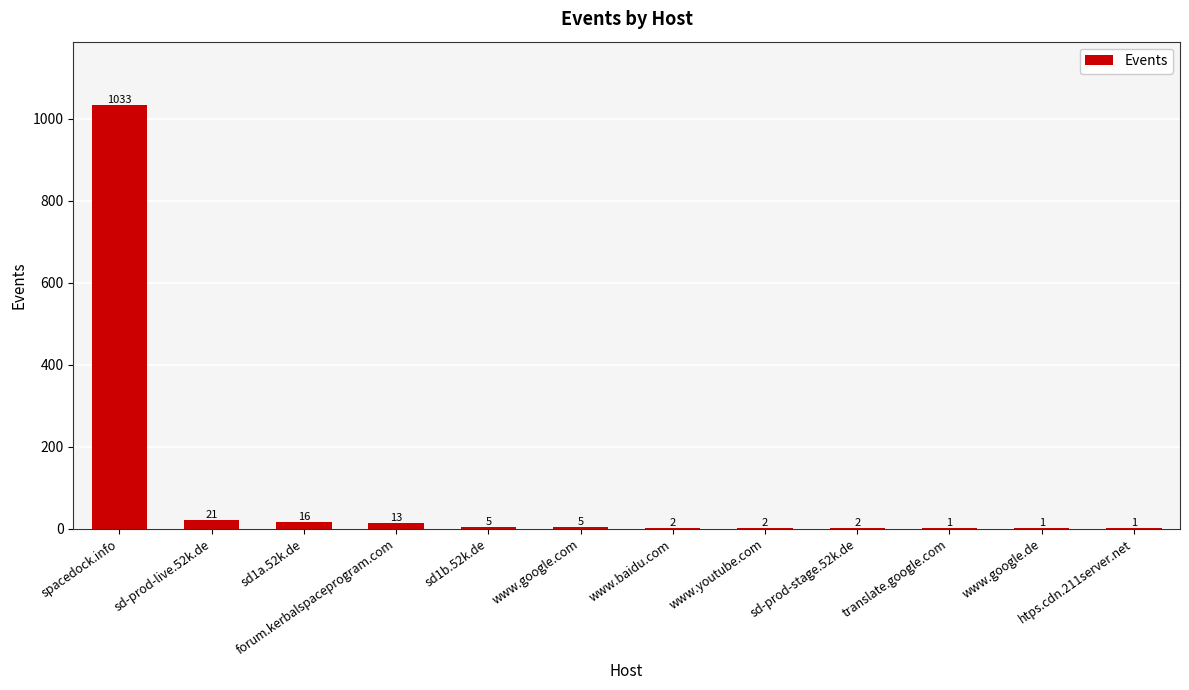

Reading left to right, extract all data points from this chart.

spacedock.info=1033	sd-prod-live.52k.de=21	sd1a.52k.de=16	forum.kerbalspaceprogram.com=13	sd1b.52k.de=5	www.google.com=5	www.baidu.com=2	www.youtube.com=2	sd-prod-stage.52k.de=2	translate.google.com=1	www.google.de=1	htps.cdn.211server.net=1